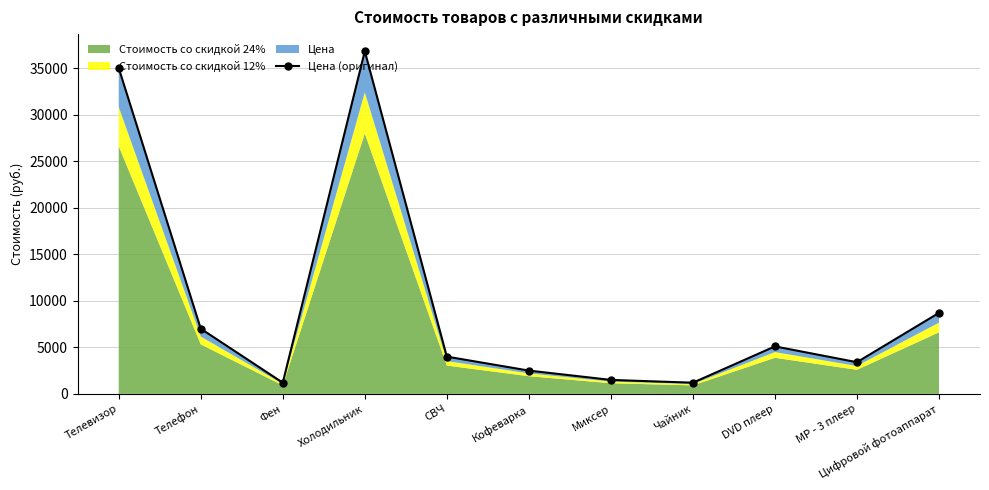

What is the label of the 7th point from the right?

СВЧ